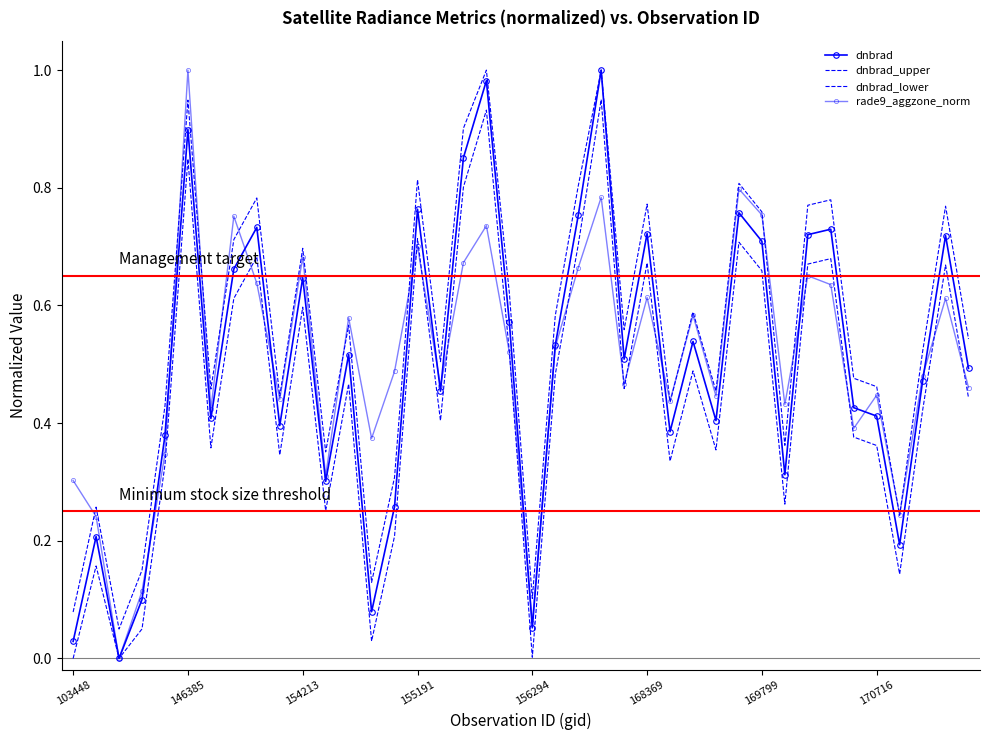

List the series in order of their peak value, highest first.

dnbrad, dnbrad_upper, rade9_aggzone_norm, dnbrad_lower